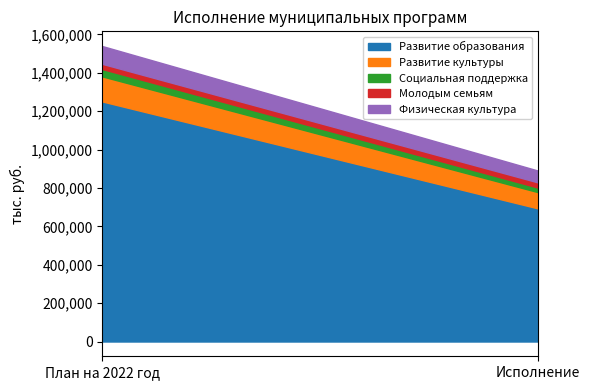

Which series changed the most between План на 2022 год and Исполнение?

Развитие образования